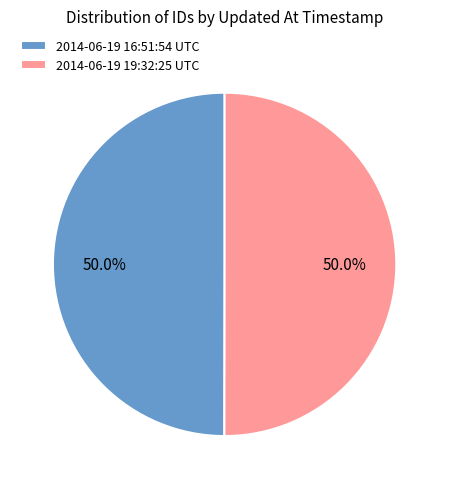

What is the ratio of the value at 2014-06-19 16:51:54 UTC to the value at 2014-06-19 19:32:25 UTC?

1.0